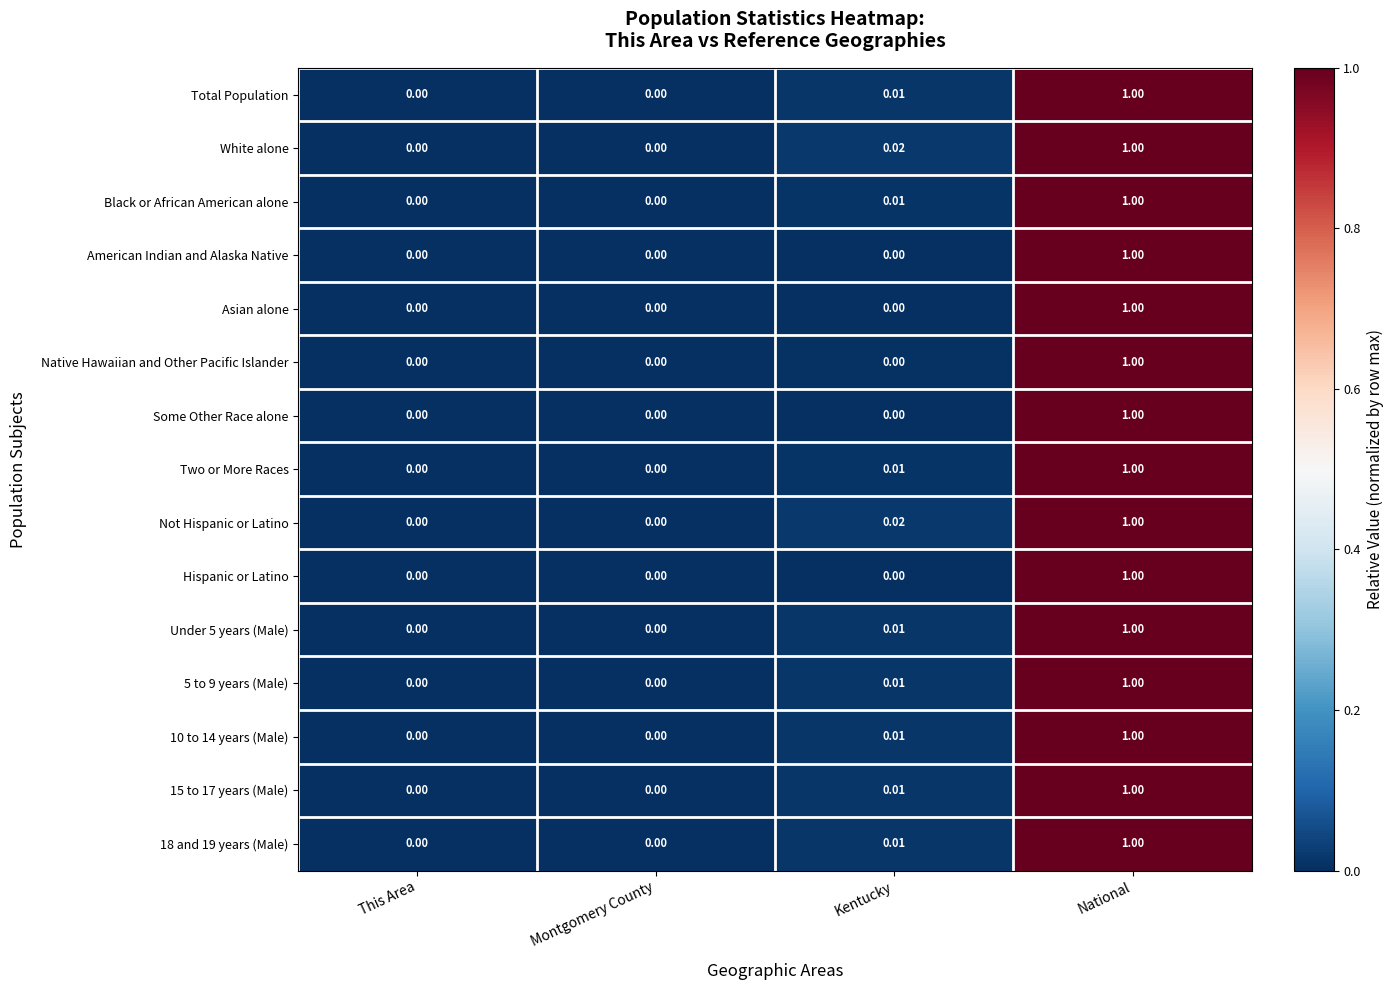

At which label does 15 to 17 years (Male) reach its peak?

National